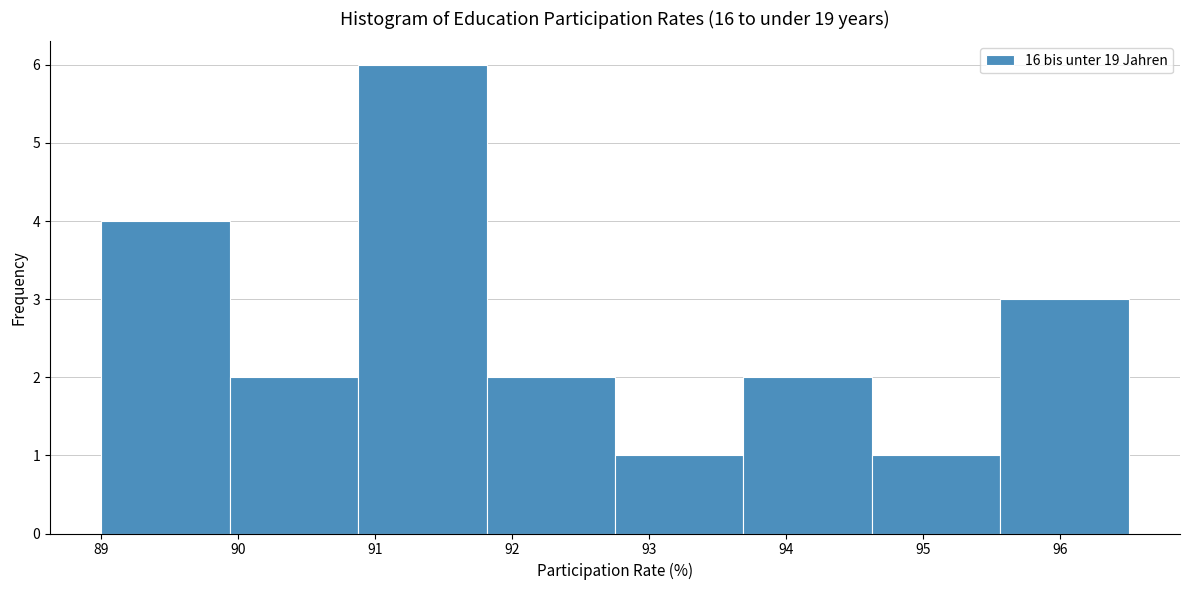

Which range on the x-axis has the tallest bar?

90.9 to 91.8